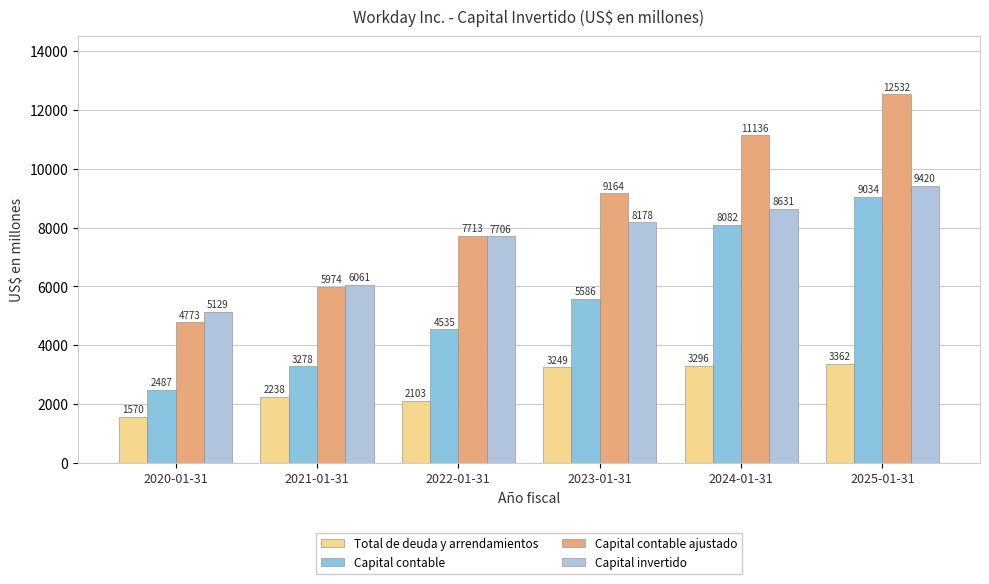

What is the label of the 5th bar from the right?

2021-01-31